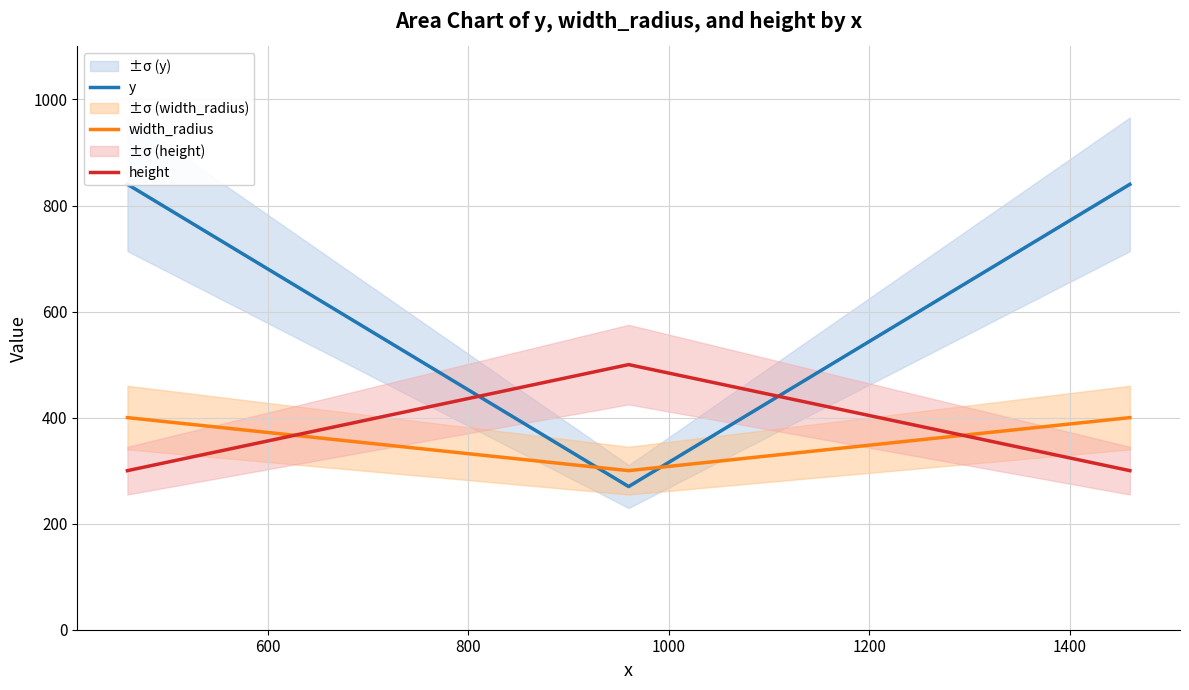

What is the maximum value for height?

500